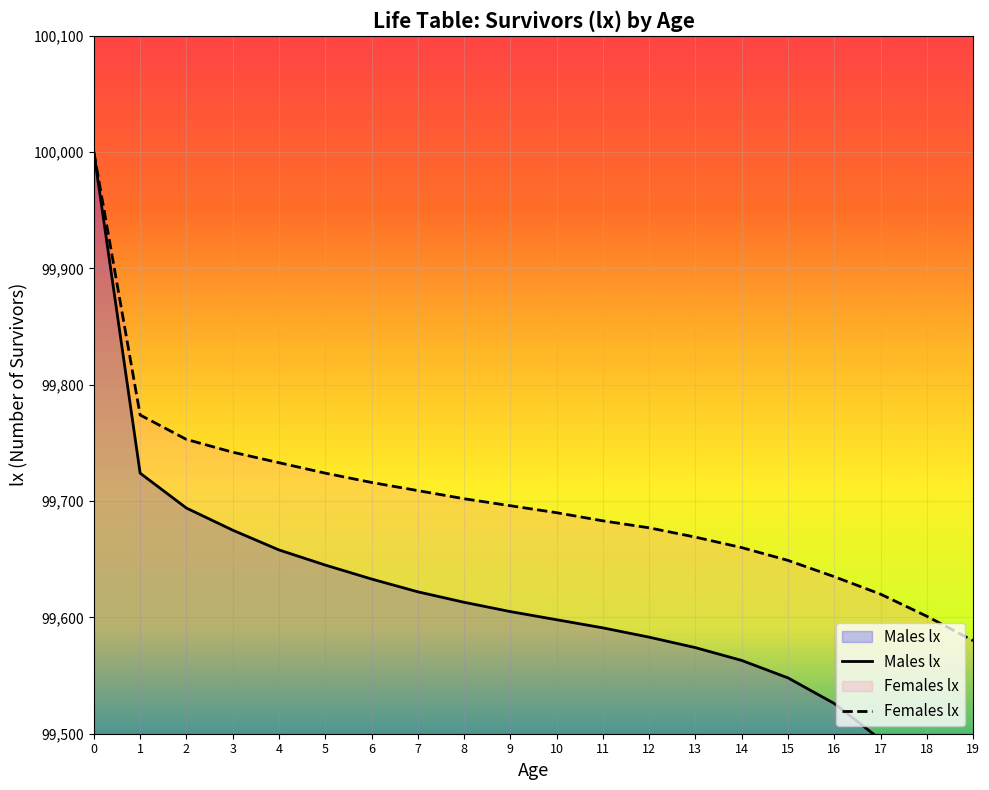

The value of Females lx at 17 is 51811. True or false?

False